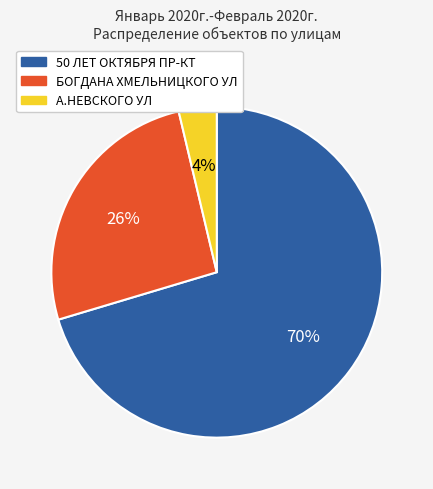

To the nearest percent, what is the average slice percentage?

33%